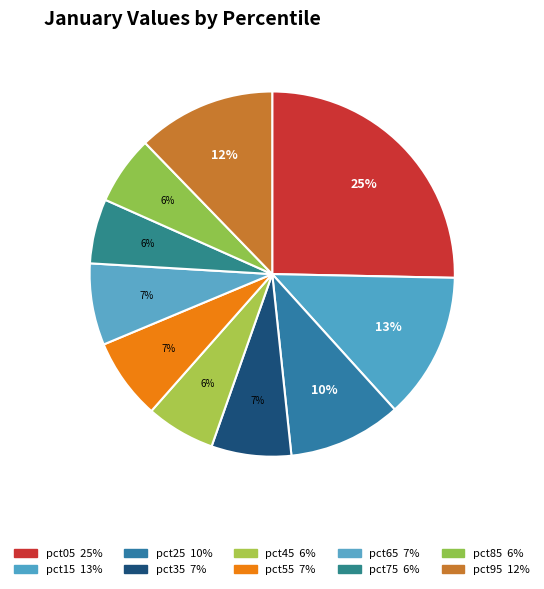

Which has a higher value, pct95 or pct35?

pct95